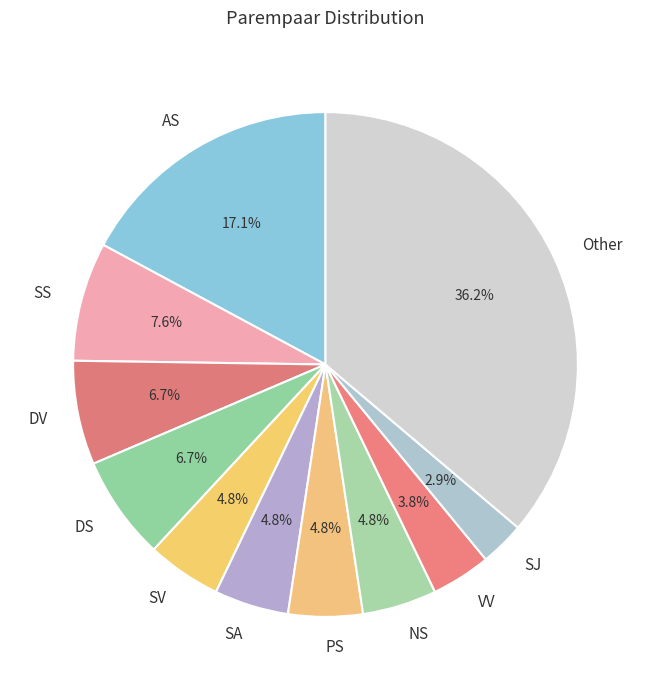

Is it true that SS is 1% of the pie?

False